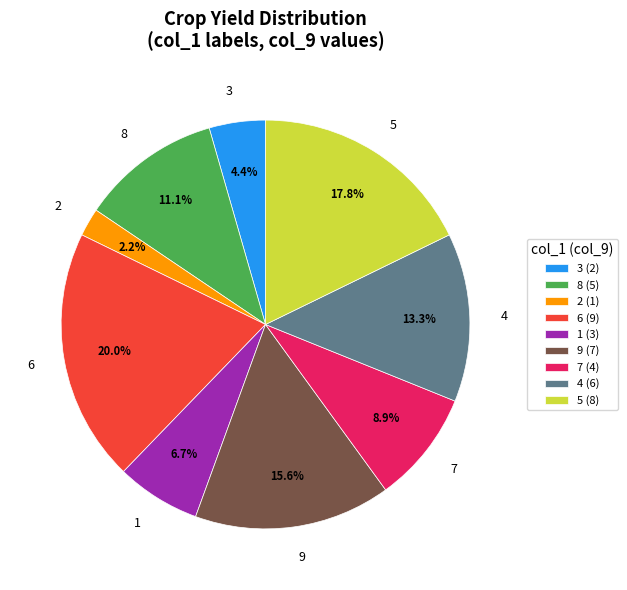

What is the ratio of the value at 7 to the value at 1?

1.3